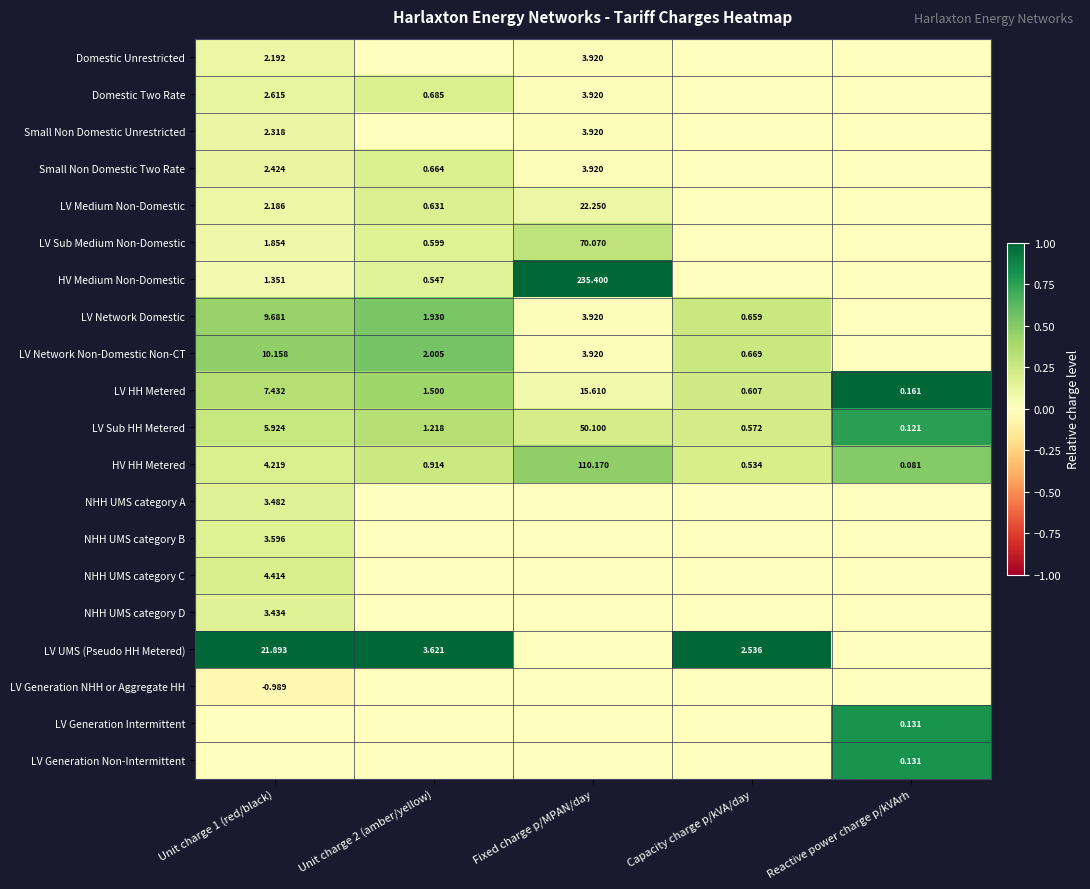

How many values in the LV HH Metered series exceed 1?

3